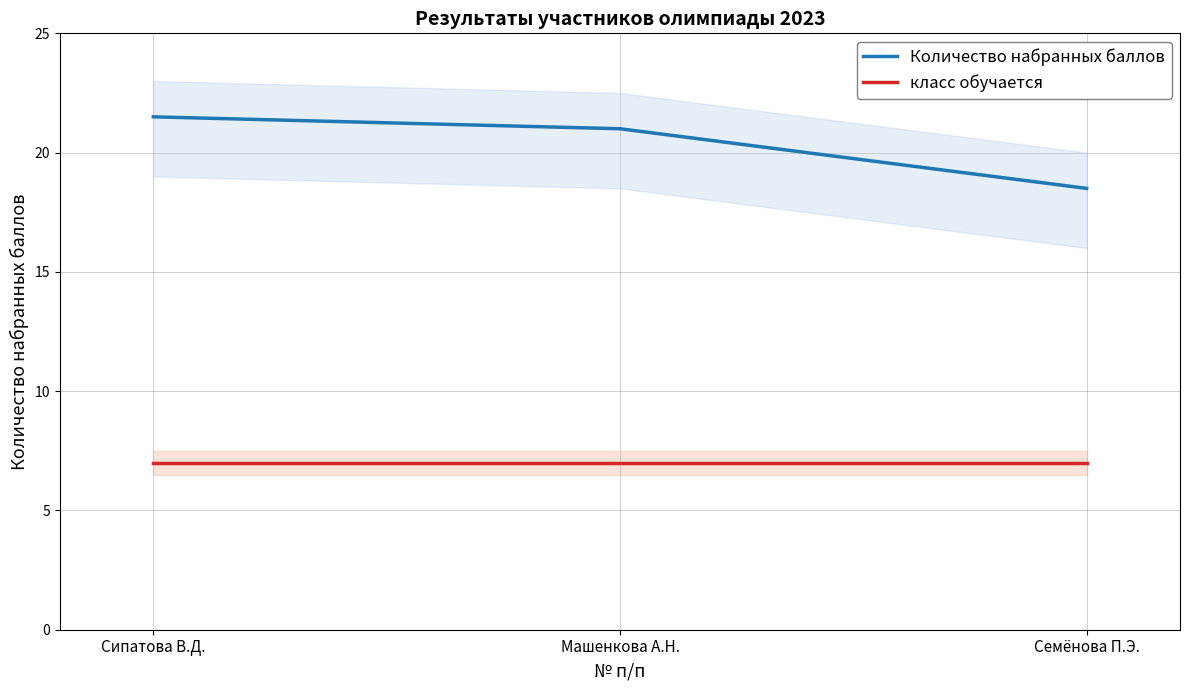

Which category has the highest value across all series?

Сипатова В.Д.